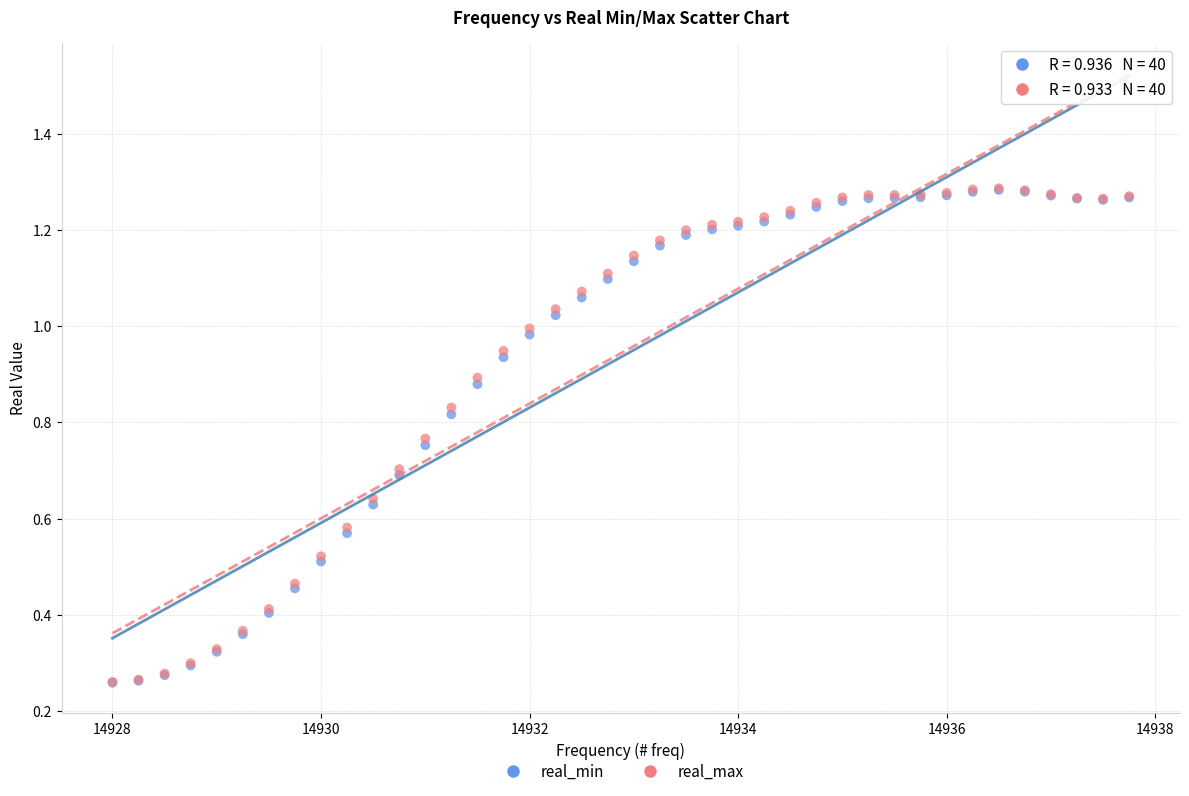

What are all the series names shown in the legend?

real_min, real_max